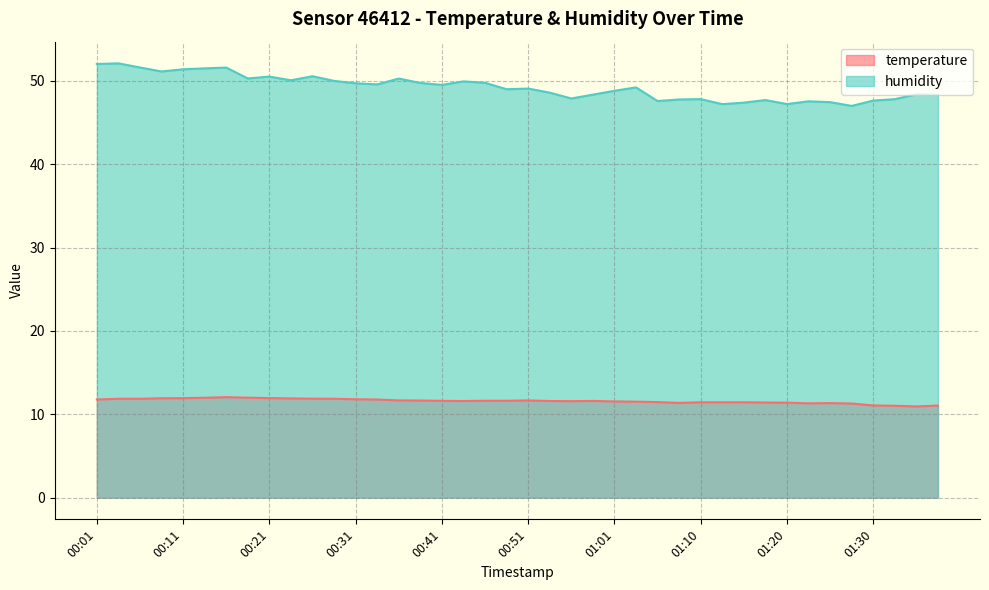

Where is temperature nearest to the value 11?

01:33